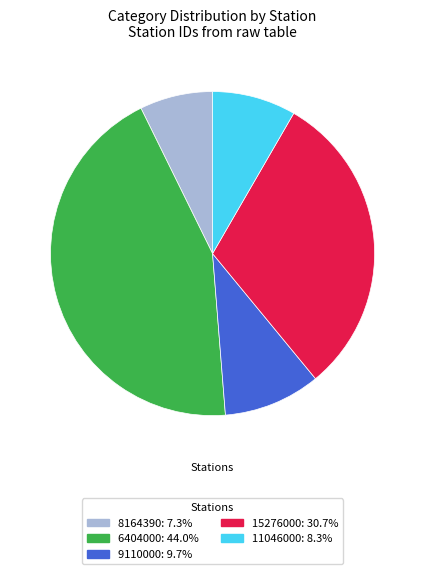

Is there any slice that represents more than half of the pie?

No